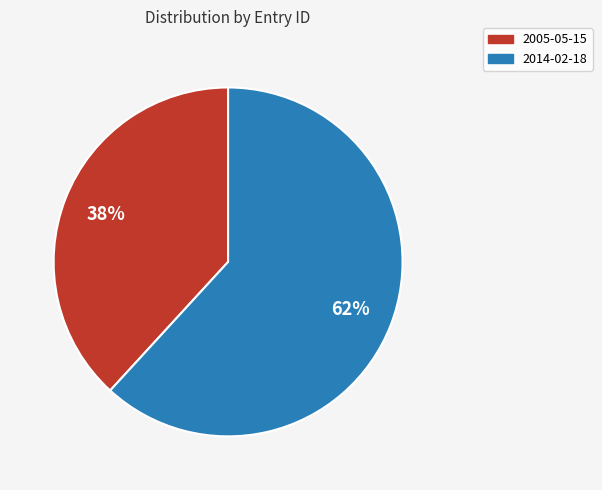

What is the majority slice?

2014-02-18